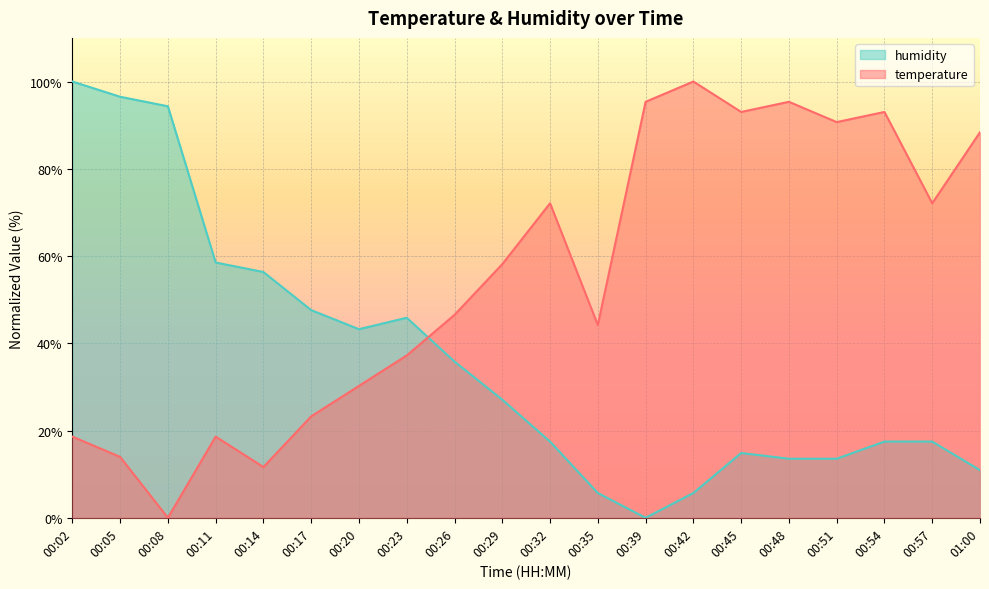

Between which two adjacent categories do humidity and temperature first intersect?

00:23 and 00:26